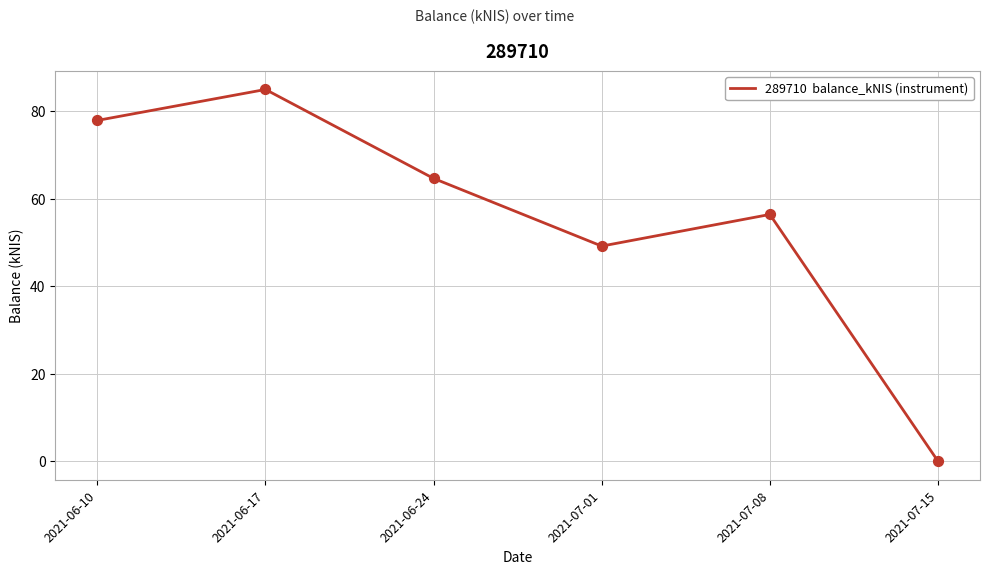

What is the change in value from 2021-06-10 to 2021-07-01?

-28.7